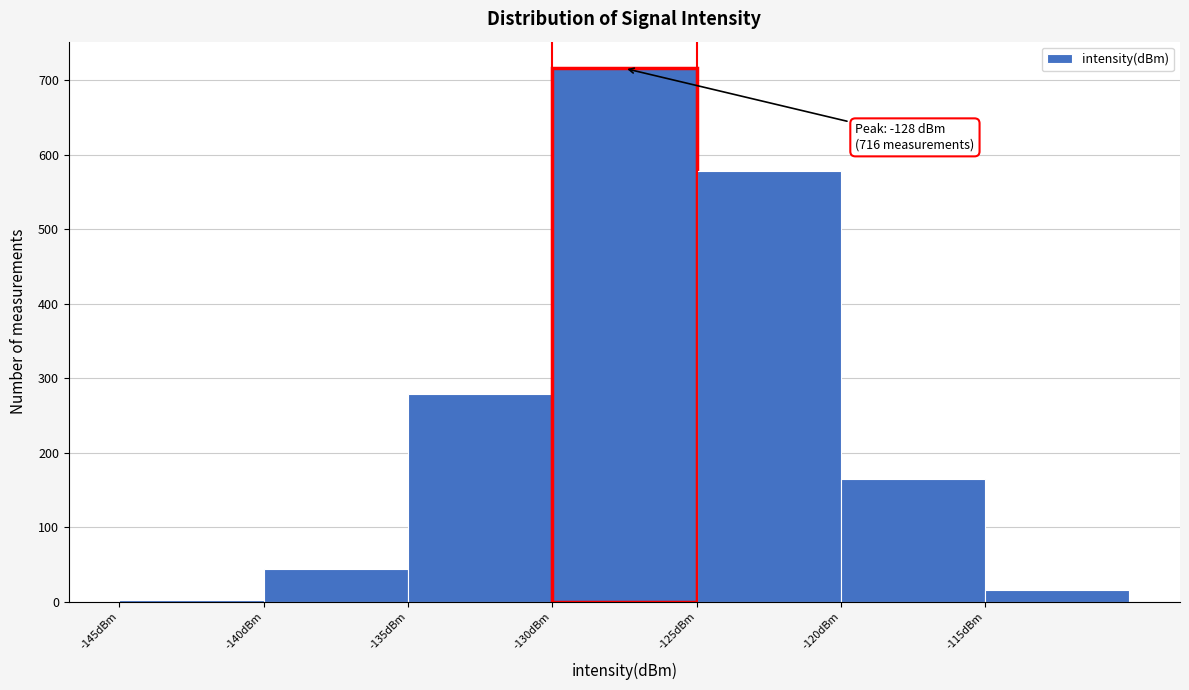

Which range on the x-axis has the tallest bar?

-130 to -125